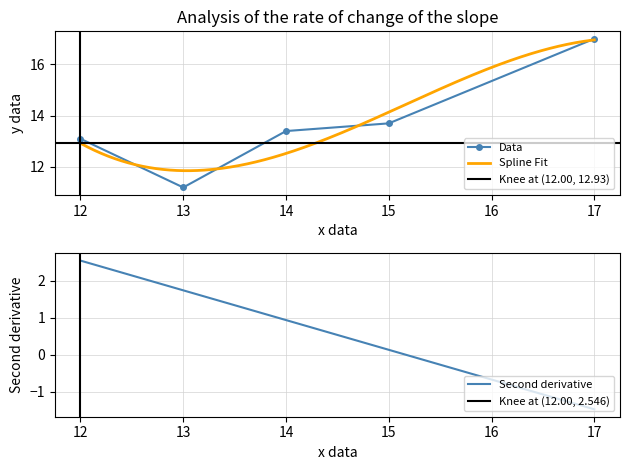

Rank the categories by Data value from lowest to highest.

13, 12, 14, 15, 17